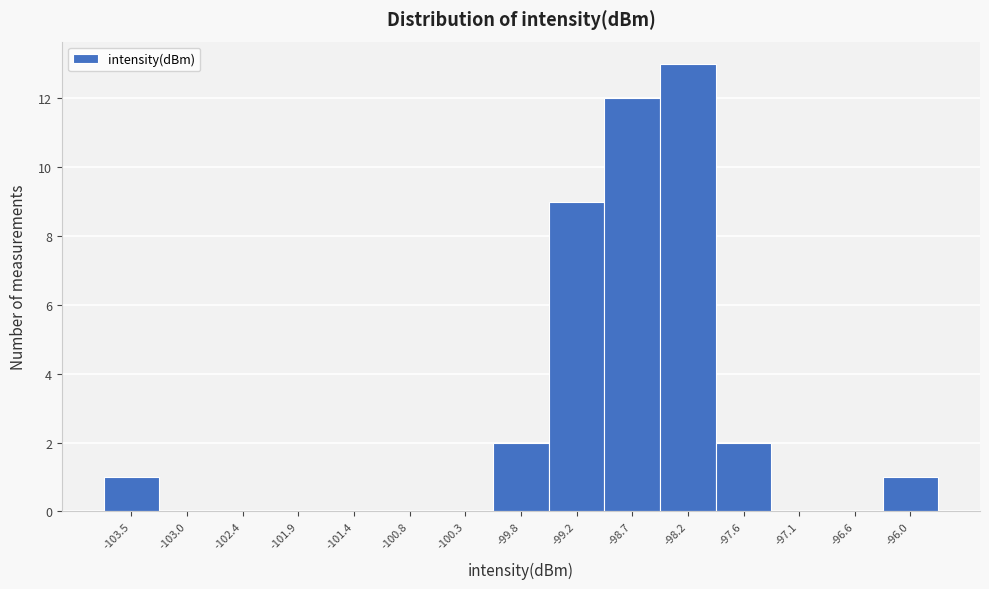

Which range on the x-axis has the tallest bar?

-98.4 to -97.9